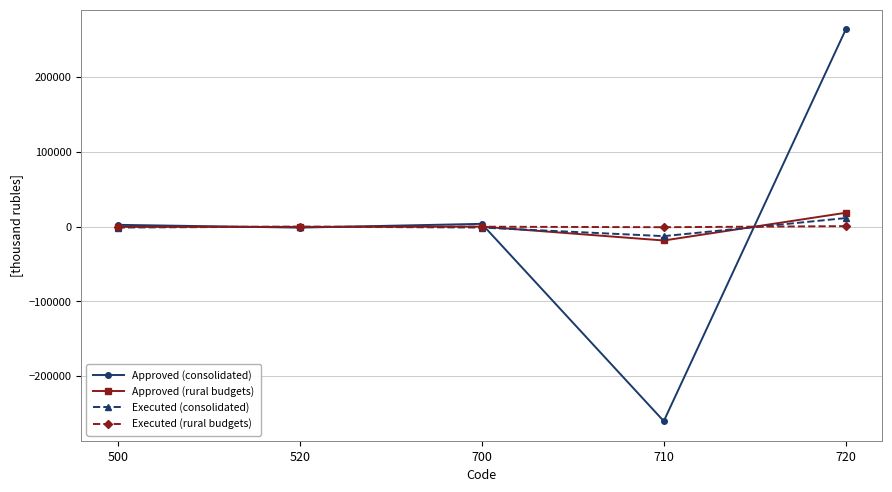

Read the Executed (rural budgets) value at 700.

-68.9